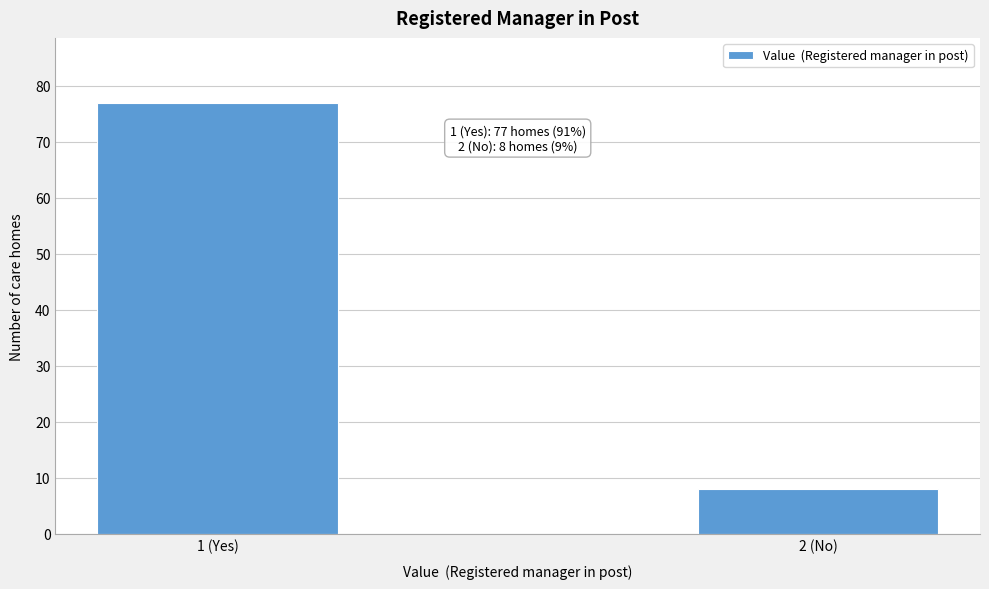

Reading left to right, extract all data points from this chart.

77	8